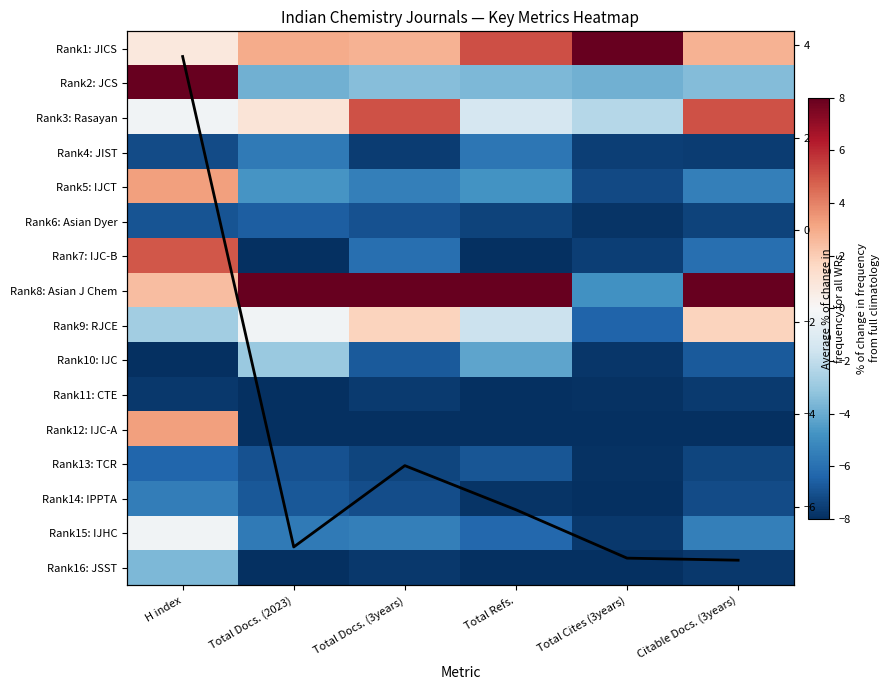

What is the difference between the Rank6: Asian Dyer values at Total Docs. (2023) and Total Cites (3years)?

1.3